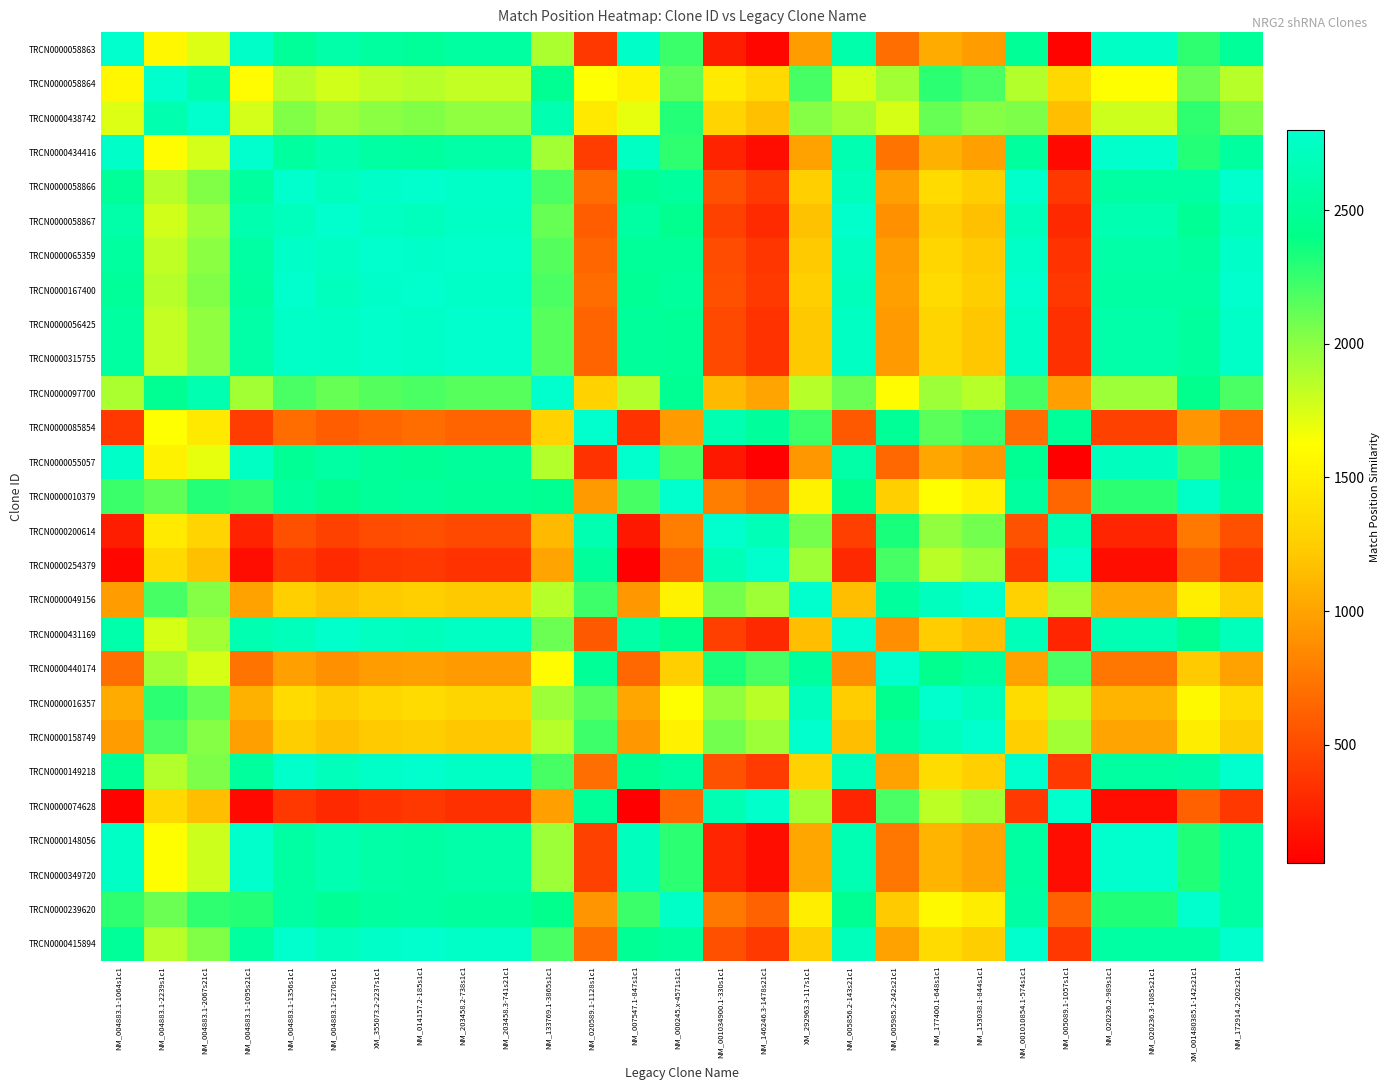

How many data points does each series have?

27